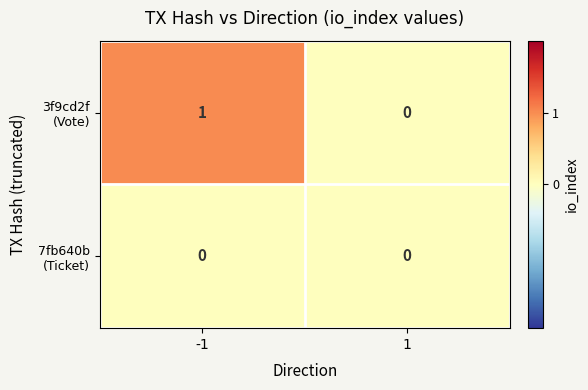

Count the number of categories in the chart.

2